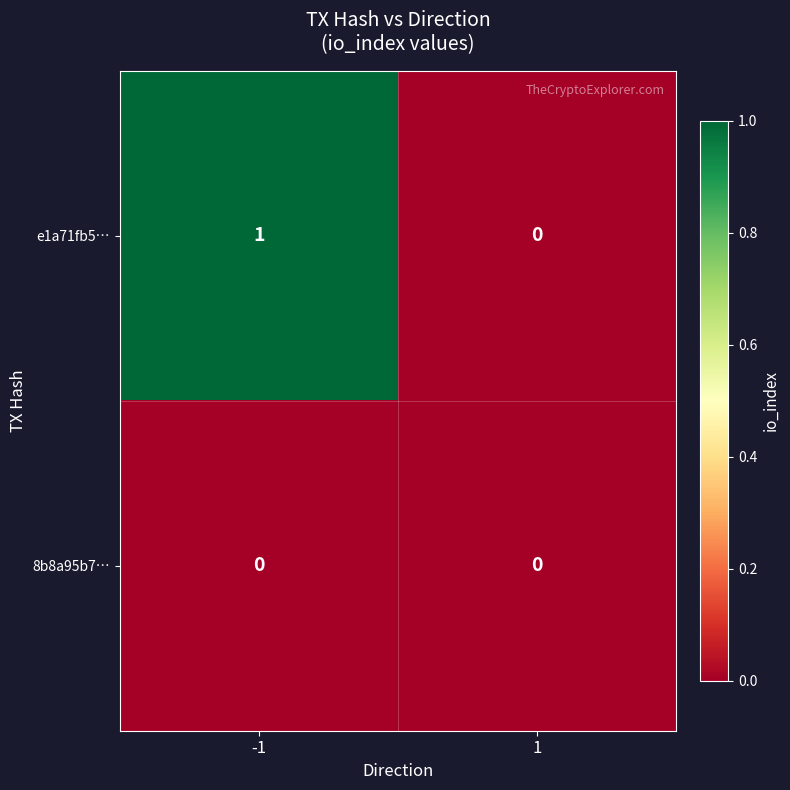

True or false: e1a71fb5… has a value of 1 at 1.

False